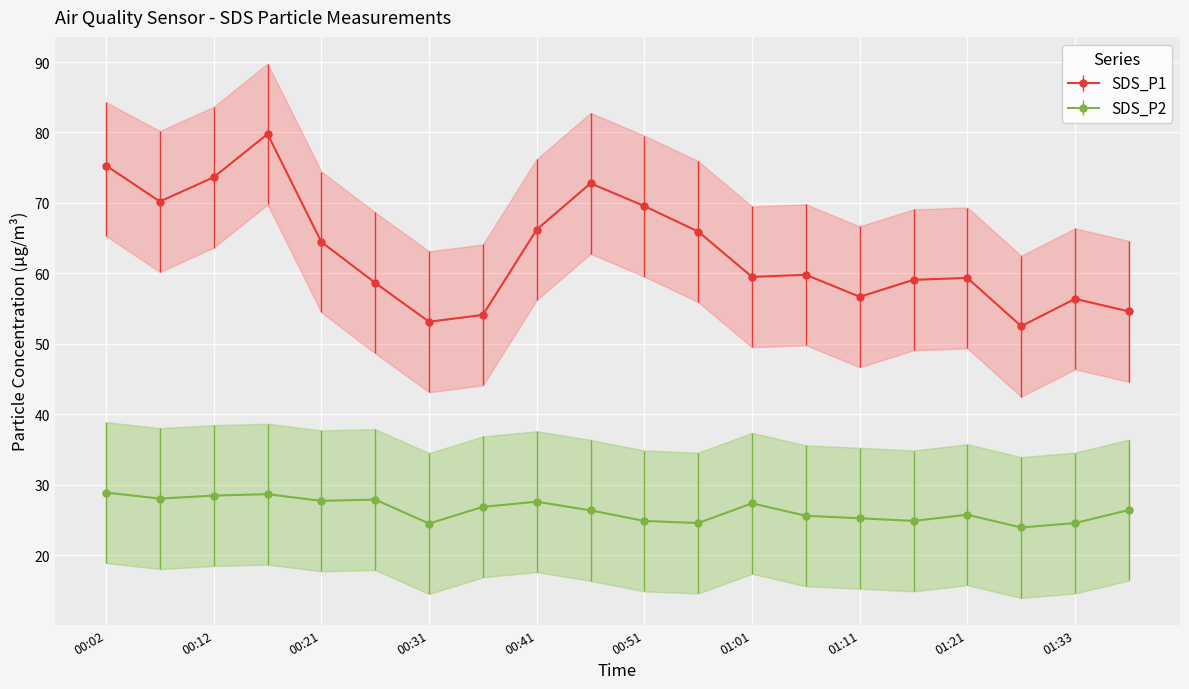

What is the total value across all series at 01:28?

76.4